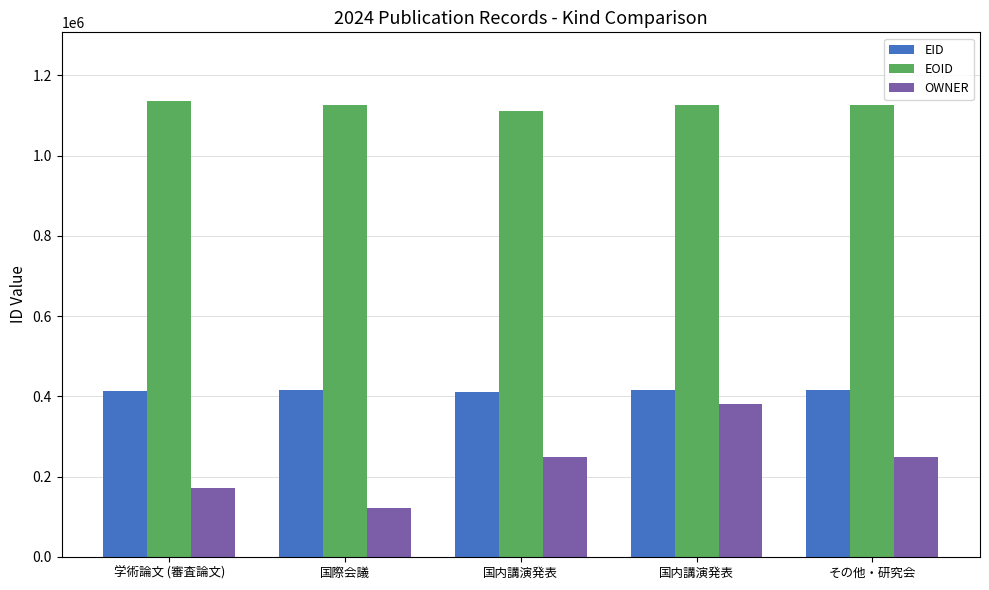

How many data points does each series have?

5